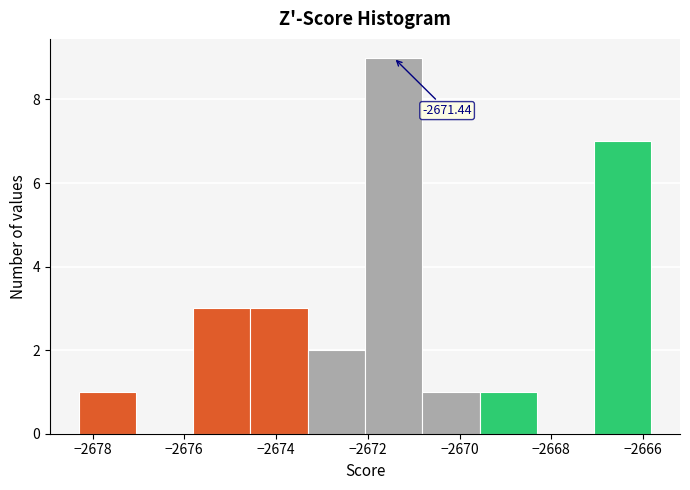

Which range on the x-axis has the tallest bar?

-2672.0 to -2670.8